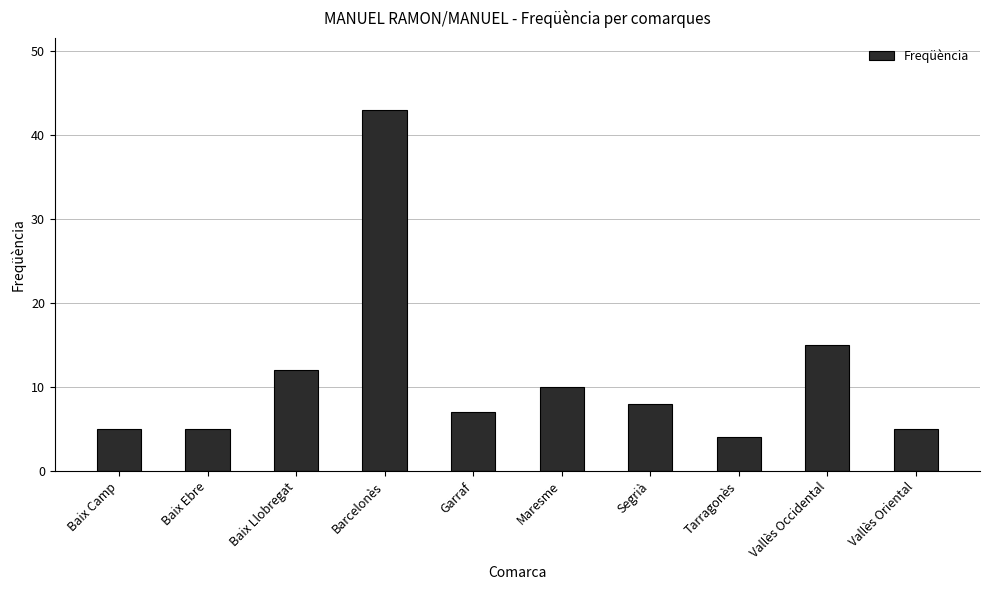

What is the sum of the values at Vallès Occidental and Vallès Oriental?

20